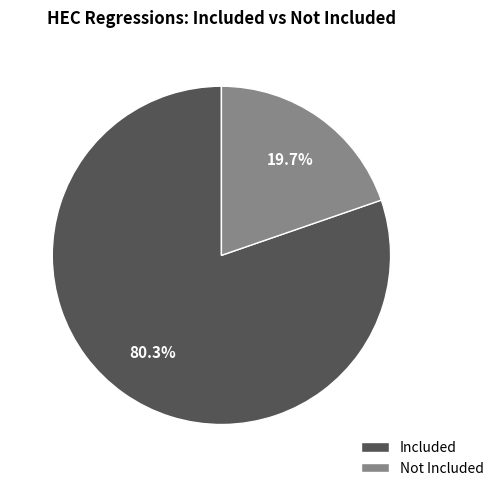

Between Included and Not Included, which is larger?

Included